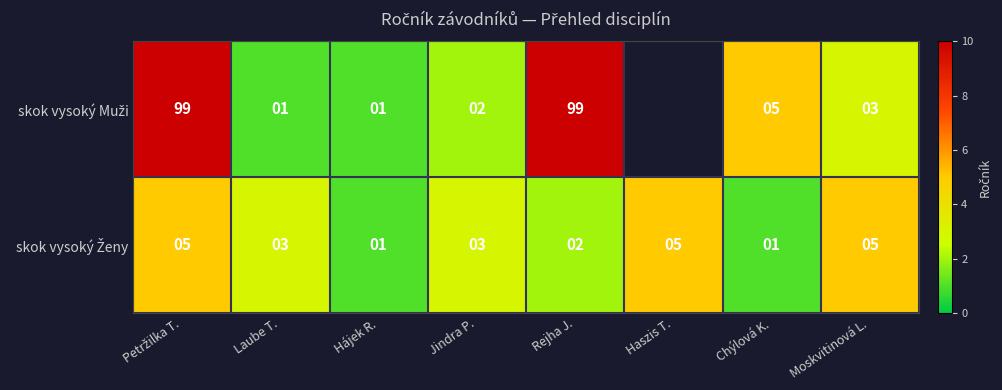

What is the total value across all series at Rejha J.?

101